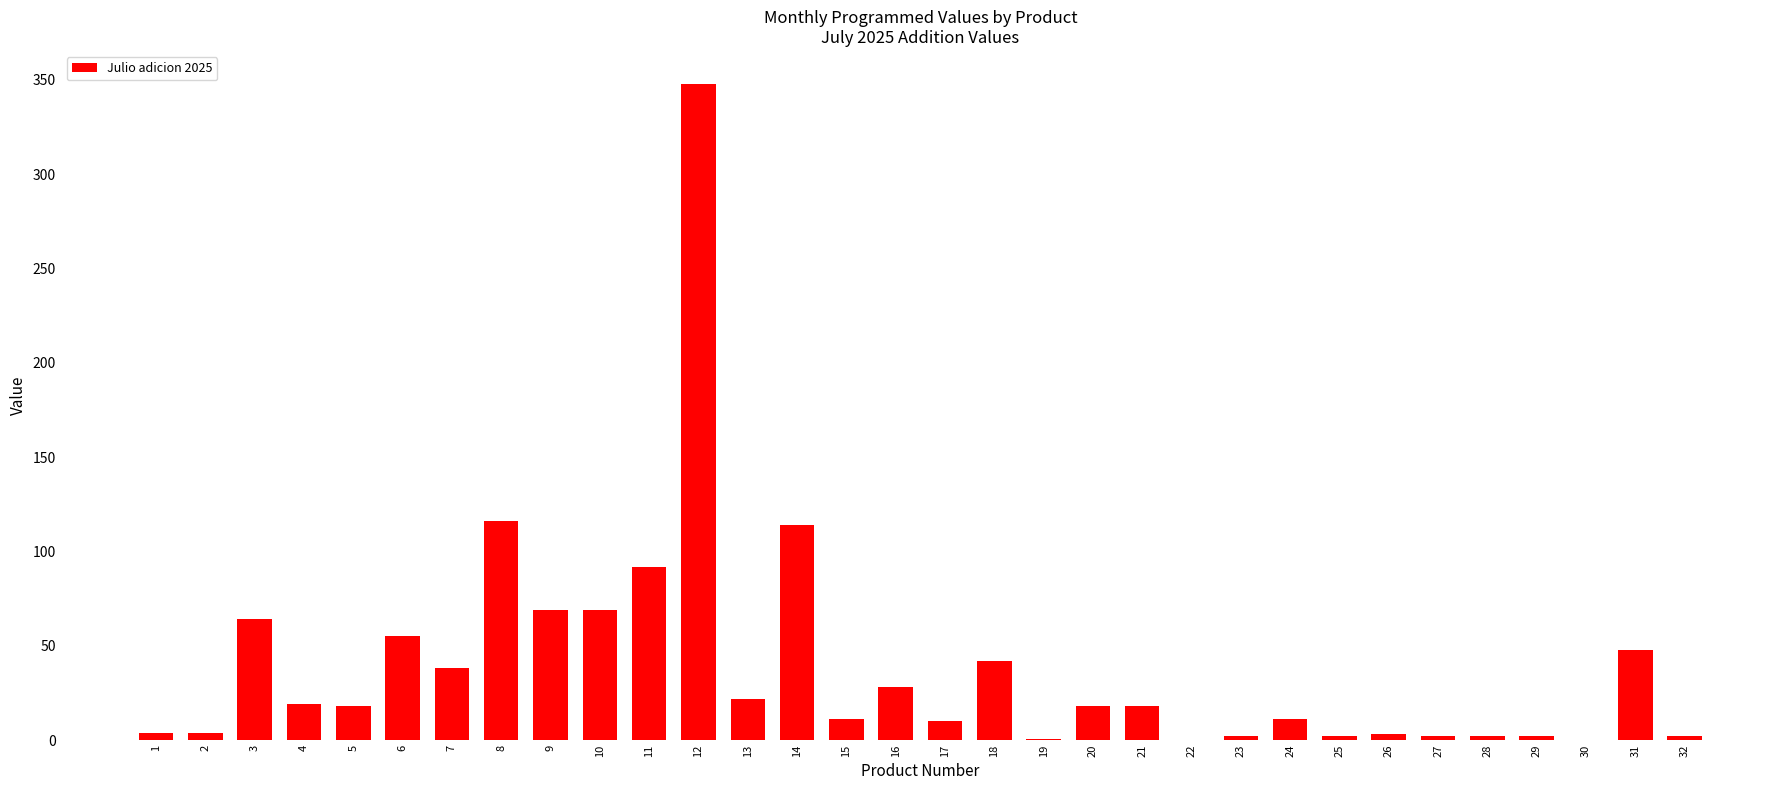

At which category does the chart reach its peak across all series?

12